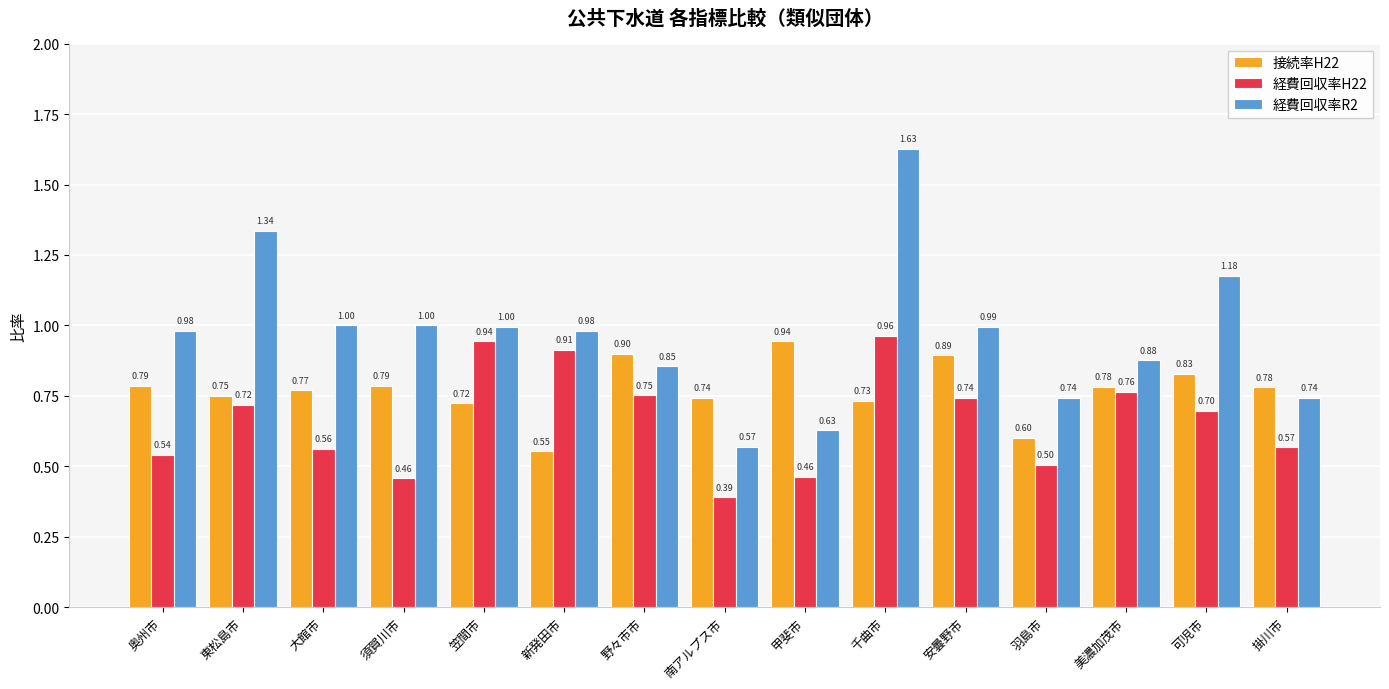

Which category has the lowest value in the 経費回収率H22 series?

南アルプス市